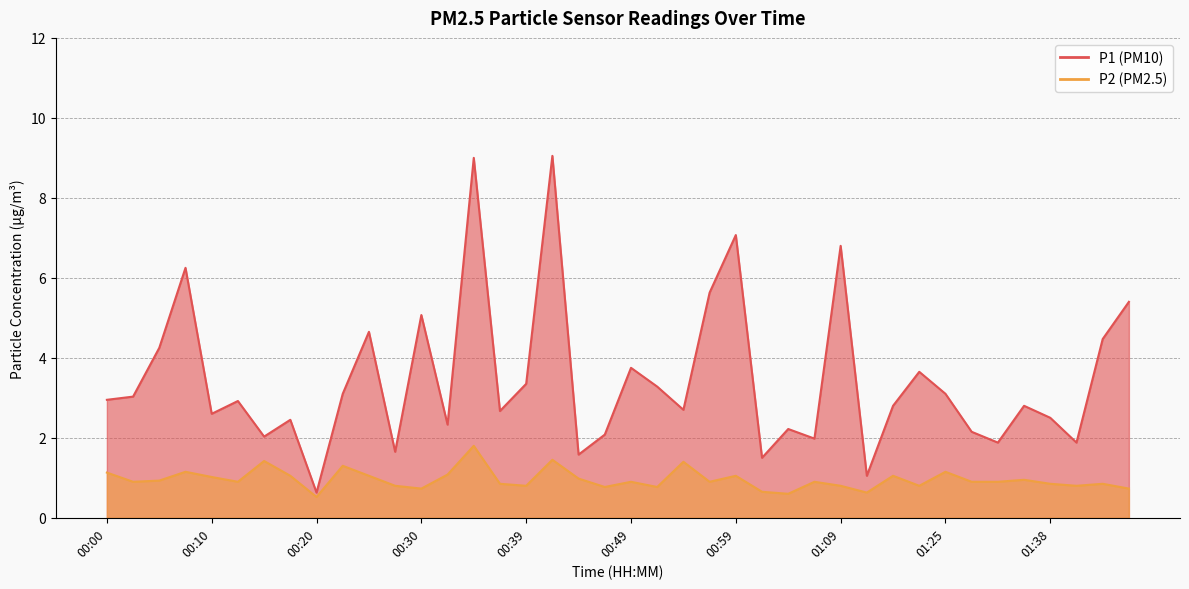

Which series has the largest total across all categories?

P1